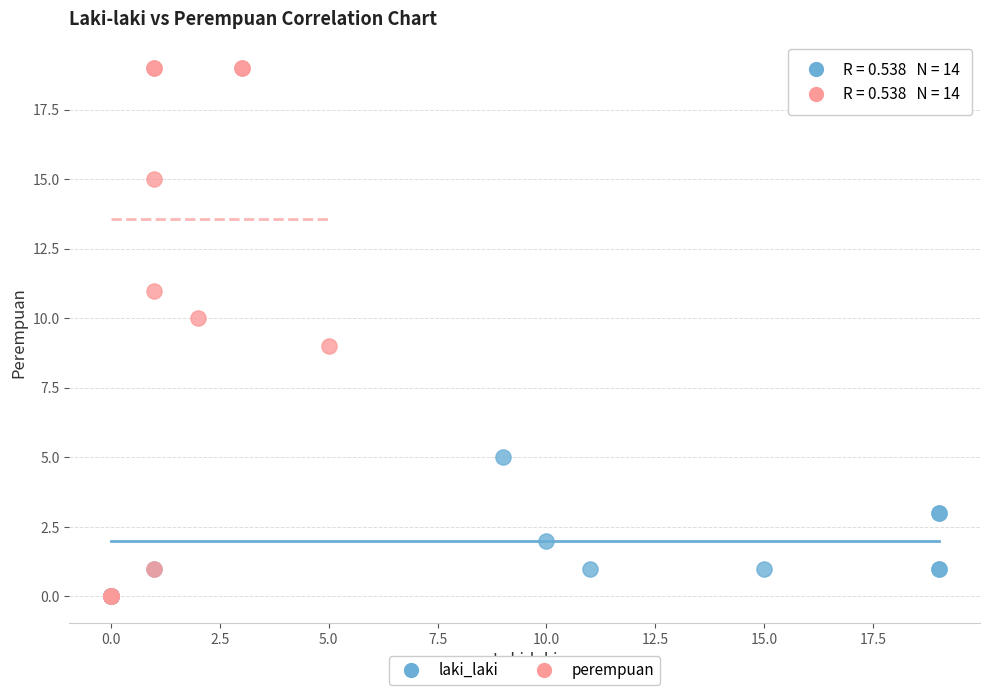

Which series contains the highest Y value?

perempuan